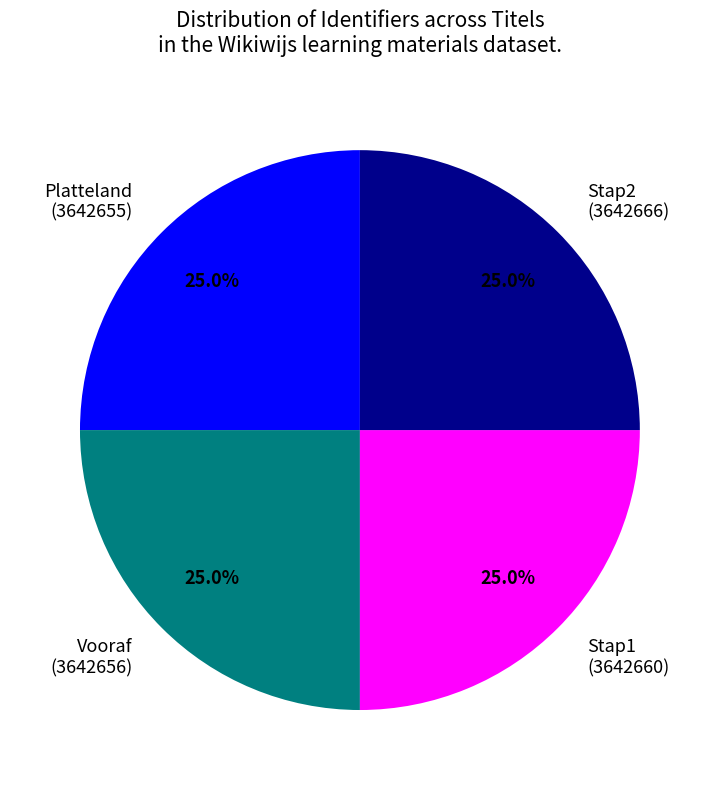

Does Vooraf (3642656) account for over 50% of the chart?

No